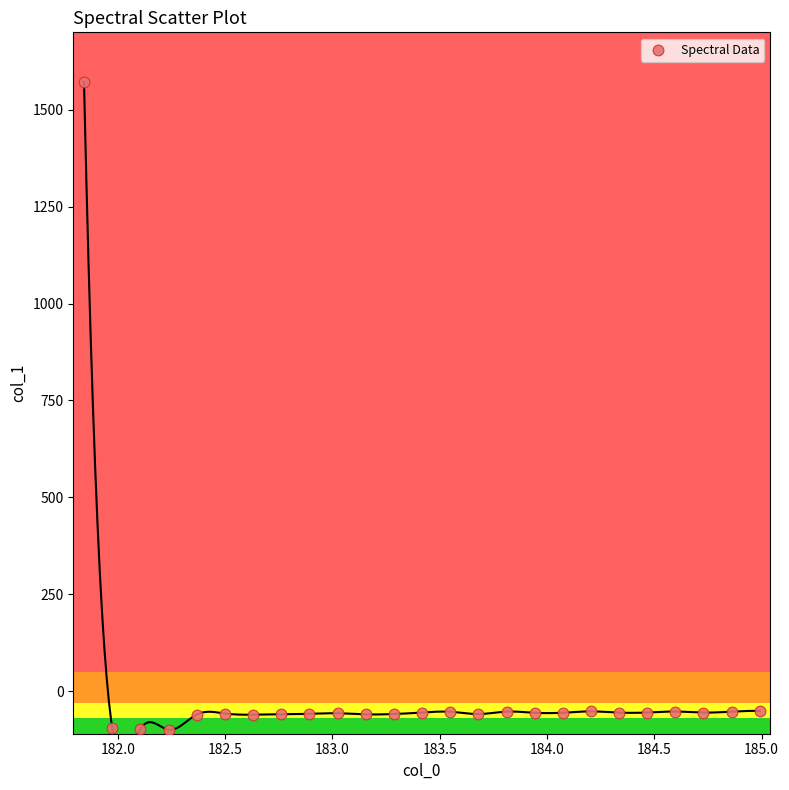

What is the range of X values (max minus min)?

3.1